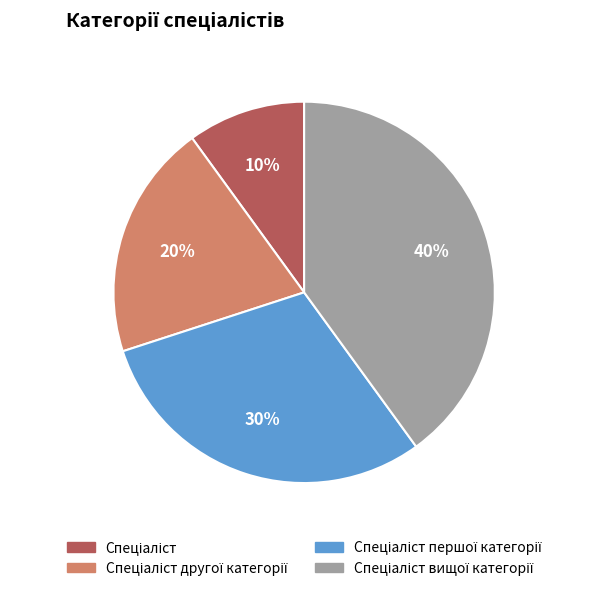

Is there any slice that represents more than half of the pie?

No